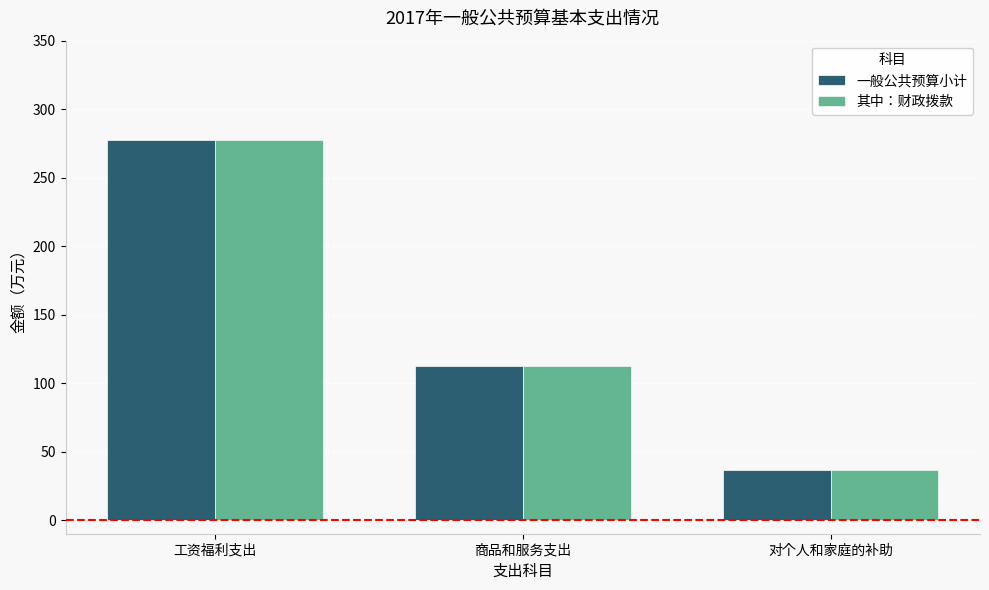

What is the sum of all 其中：财政拨款 values?

426.4